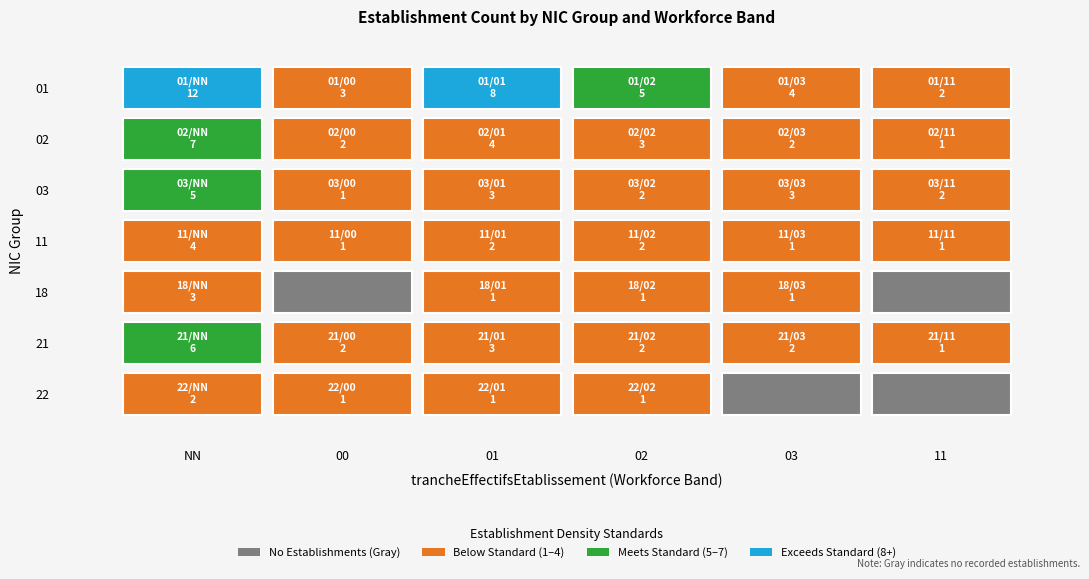

What is the difference between the 03 values at NN and 11?

3